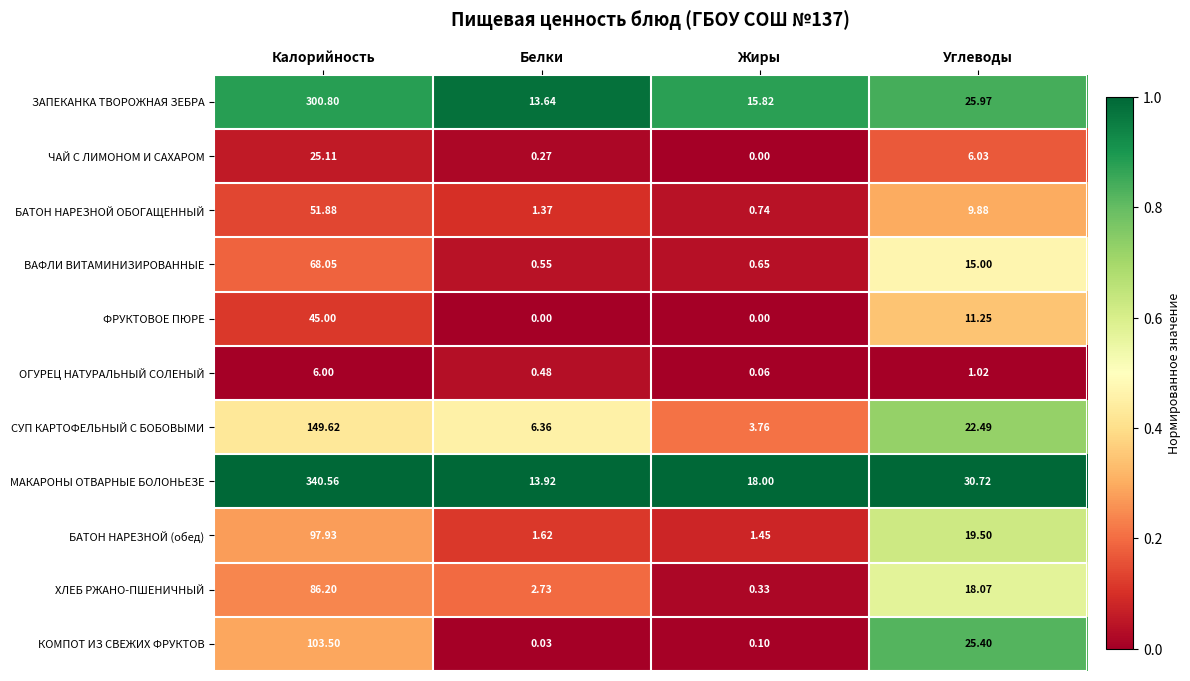

At which label does БАТОН НАРЕЗНОЙ ОБОГАЩЕННЫЙ first exceed 9?

Калорийность